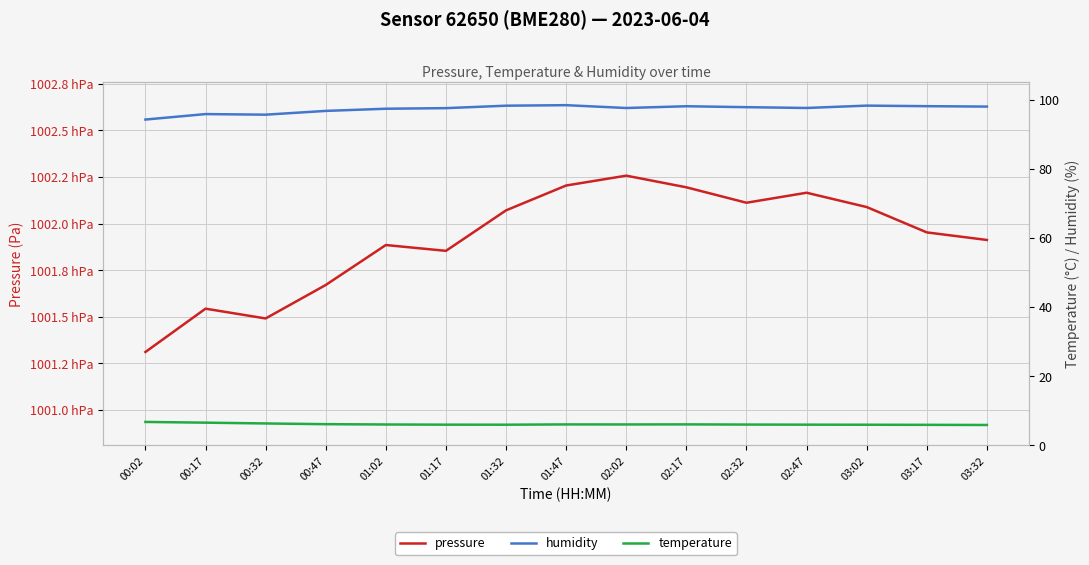

Is the value of temperature at 03:02 greater than the value of humidity at 02:47?

No